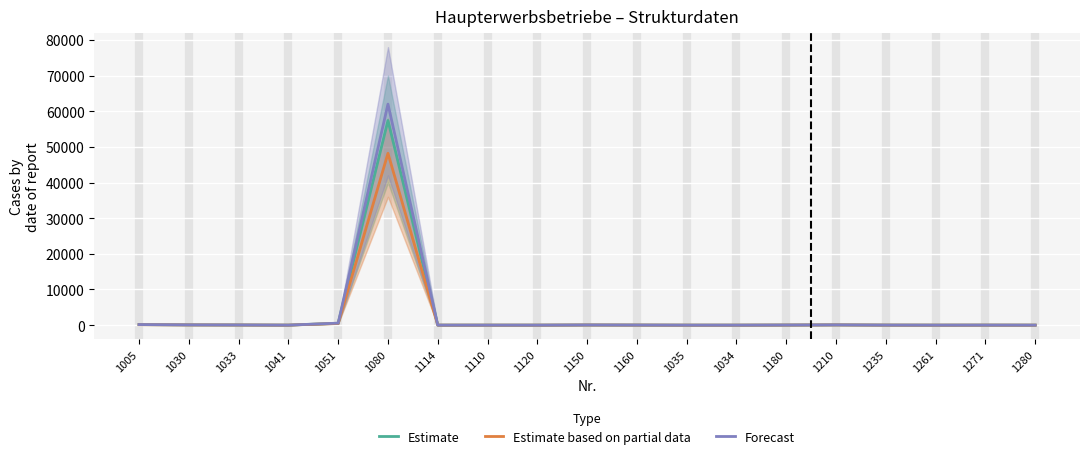

What is the maximum value for Forecast?

62000.0